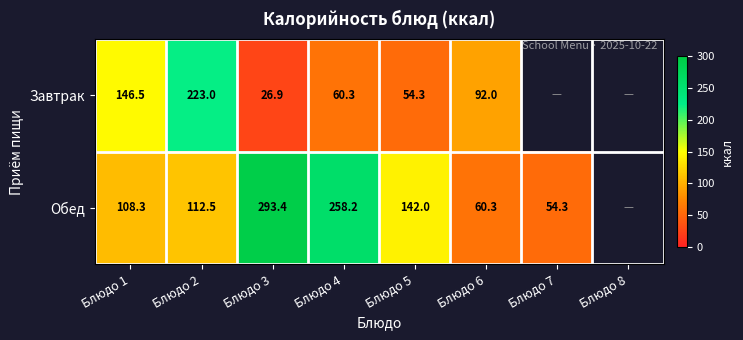

The value of Завтрак at Блюдо 2 is 223.0. True or false?

True